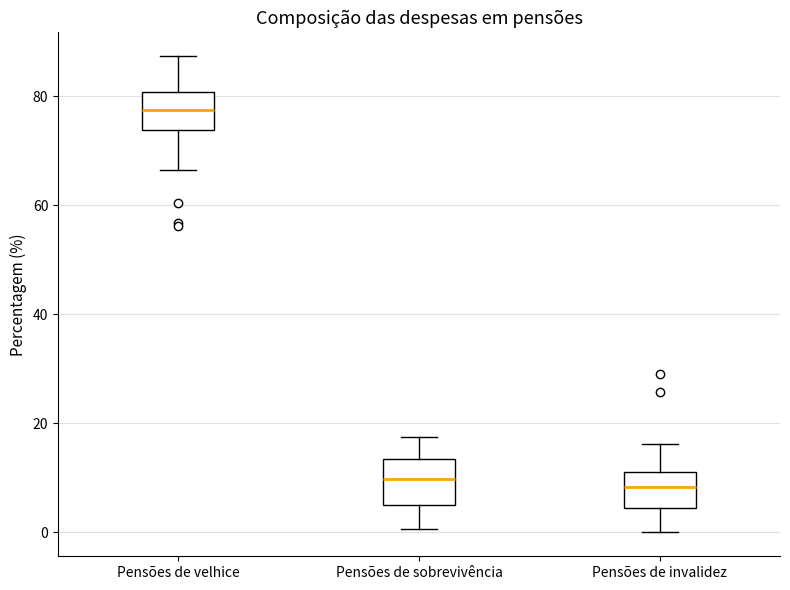

Reading left to right, read every box against the y-axis: the position of its median line, the range the box covers, and the ends of its whiskers. The values are not printed on the chart, so give them approximately, as read against the axis.

Pensões de velhice: median 78, box 74 to 80, whiskers 66 to 88
Pensões de sobrevivência: median 10, box 4 to 14, whiskers 0 to 18
Pensões de invalidez: median 8, box 4 to 12, whiskers 0 to 16